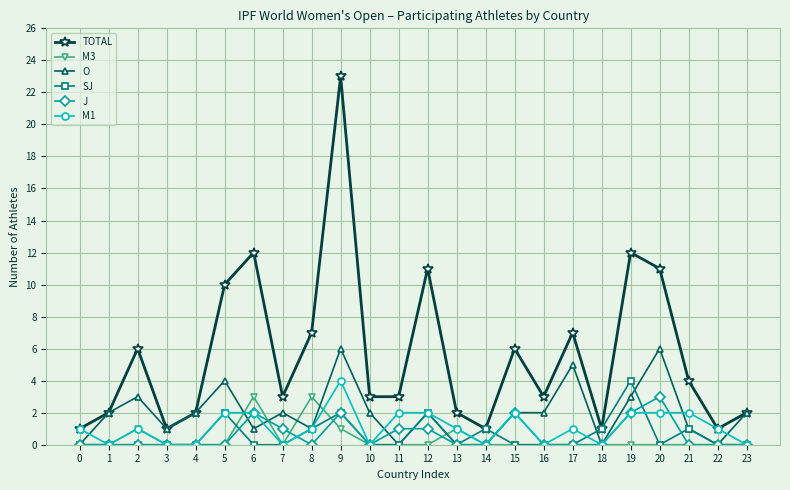

At which category does the chart reach its peak across all series?

9